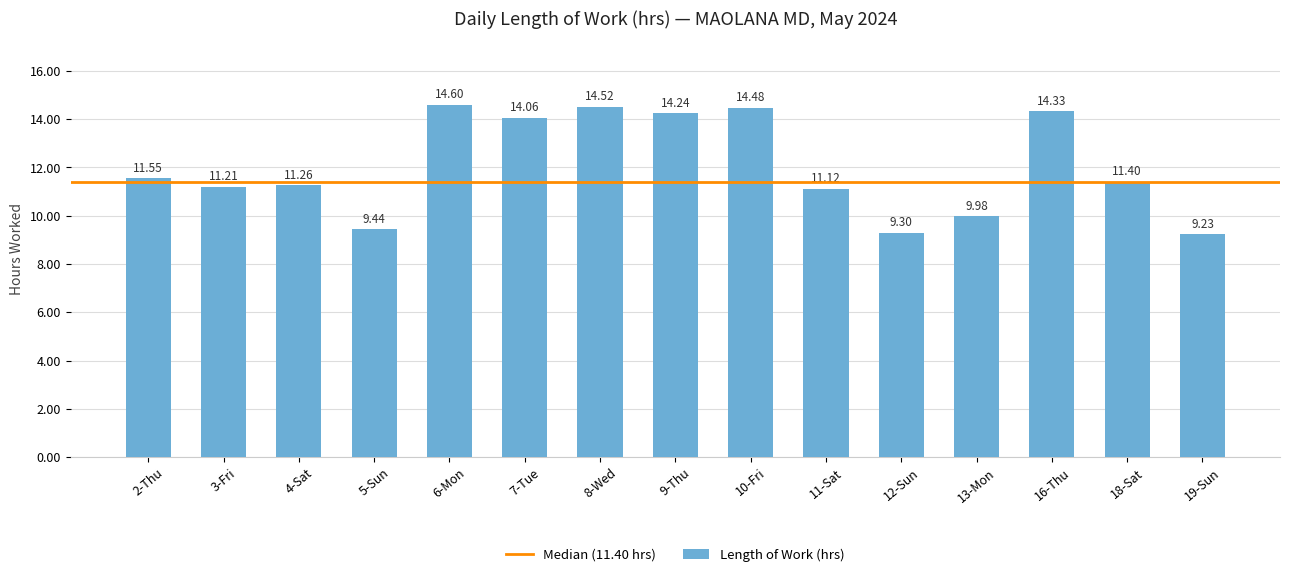

Rank the categories by value from highest to lowest.

6-Mon, 8-Wed, 10-Fri, 16-Thu, 9-Thu, 7-Tue, 2-Thu, 18-Sat, 4-Sat, 3-Fri, 11-Sat, 13-Mon, 5-Sun, 12-Sun, 19-Sun